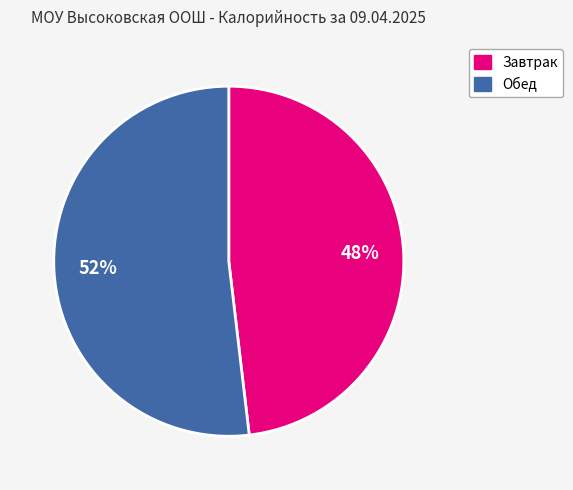

To the nearest percent, what is the difference between the Обед and Завтрак slice percentages?

4%